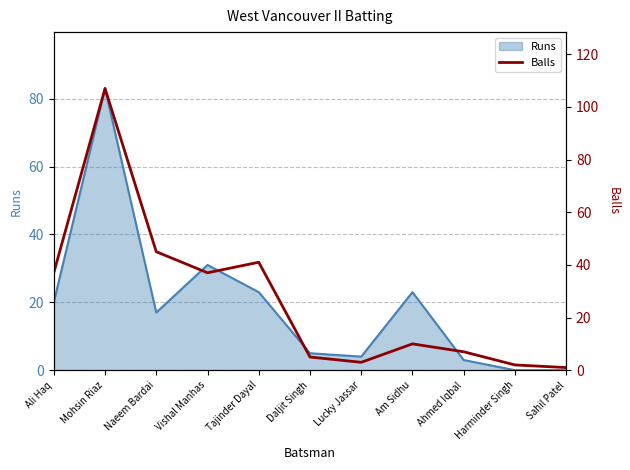

Which category has the highest value in the Runs series?

Mohsin Riaz